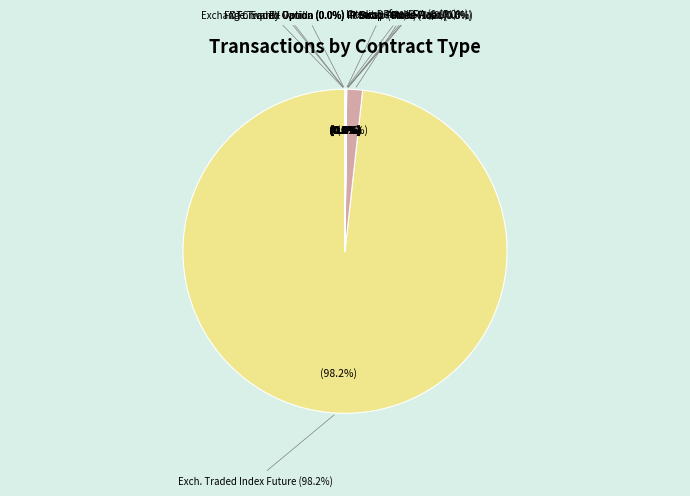

The Interest Rate/FRA (Period 1) slice represents 0% of the pie. True or false?

True